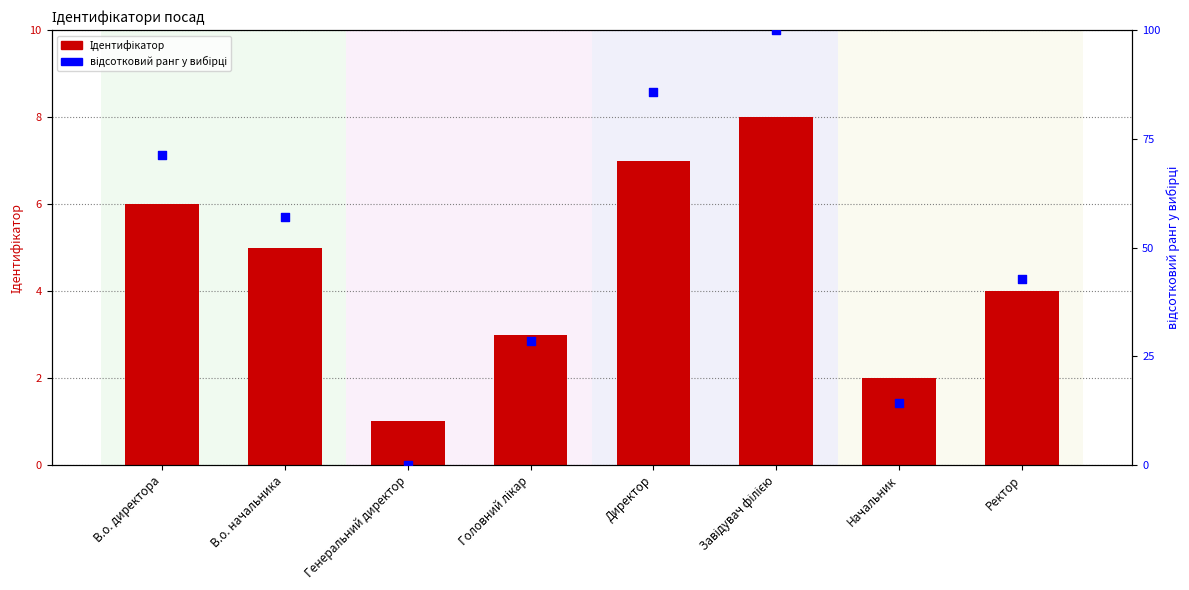

Which series reaches the minimum Y coordinate?

відсотковий ранг